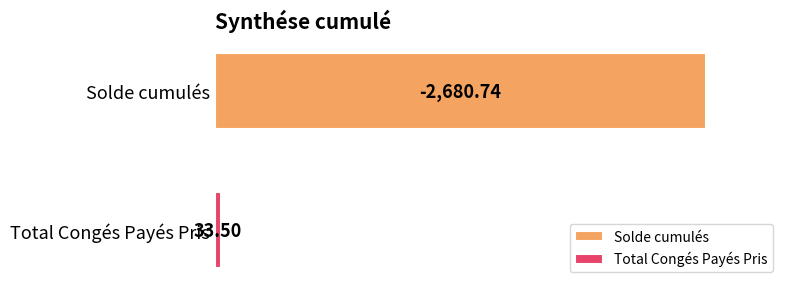

What are all the series names shown in the legend?

Solde cumulés, Total Congés Payés Pris